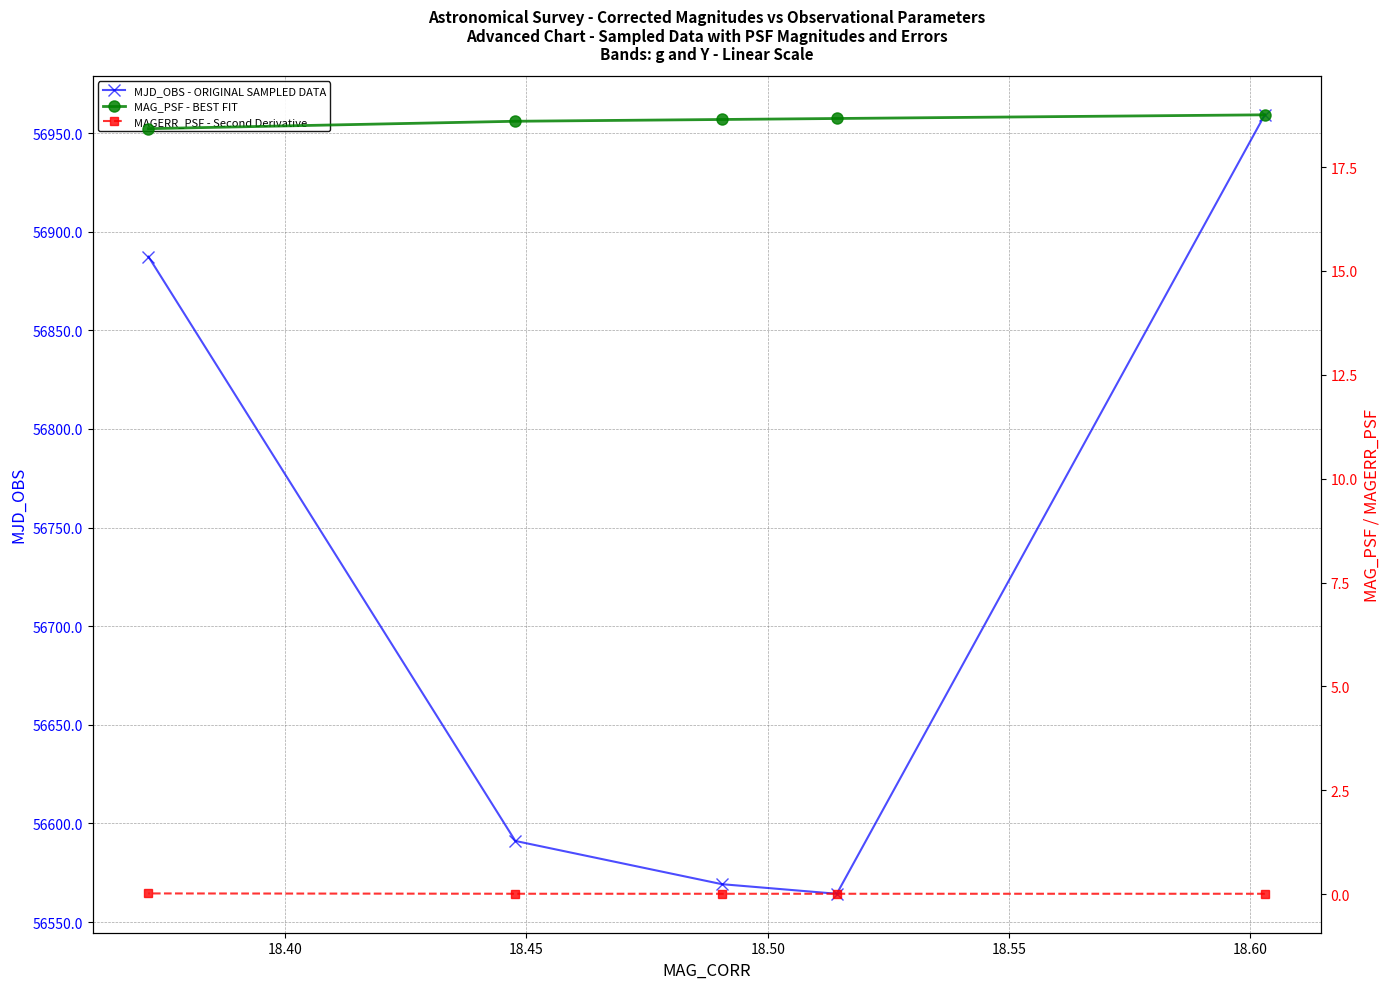

What is the maximum value for MJD_OBS - ORIGINAL SAMPLED DATA?

56959.2